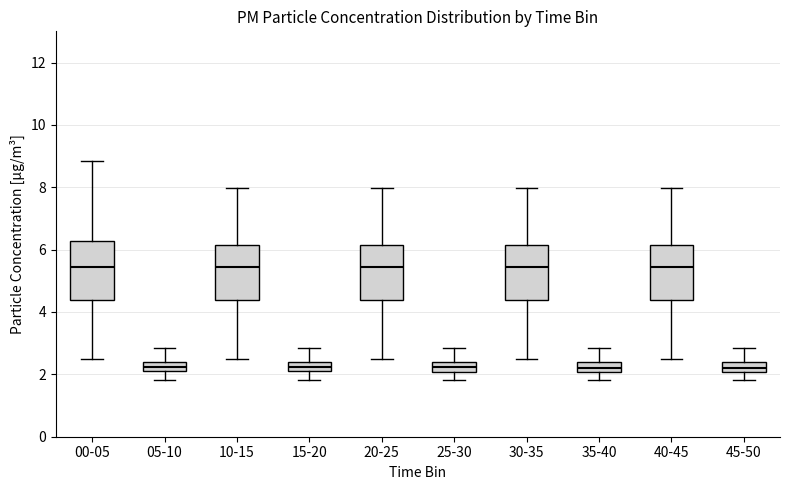

Reading left to right, transcribe this box plot: for each box, give where its median line is, the range the box spans, and where its two whiskers end, as read against the y-axis. The values are not printed on the chart, so give them approximately, as read against the axis.

00-05: median 5.4, box 4.4 to 6.2, whiskers 2.6 to 8.8
05-10: median 2.2, box 2.0 to 2.4, whiskers 1.8 to 2.8
10-15: median 5.4, box 4.4 to 6.2, whiskers 2.6 to 8.0
15-20: median 2.2, box 2.0 to 2.4, whiskers 1.8 to 2.8
20-25: median 5.4, box 4.4 to 6.2, whiskers 2.6 to 8.0
25-30: median 2.2, box 2.0 to 2.4, whiskers 1.8 to 2.8
30-35: median 5.4, box 4.4 to 6.2, whiskers 2.6 to 8.0
35-40: median 2.2, box 2.0 to 2.4, whiskers 1.8 to 2.8
40-45: median 5.4, box 4.4 to 6.2, whiskers 2.6 to 8.0
45-50: median 2.2, box 2.0 to 2.4, whiskers 1.8 to 2.8